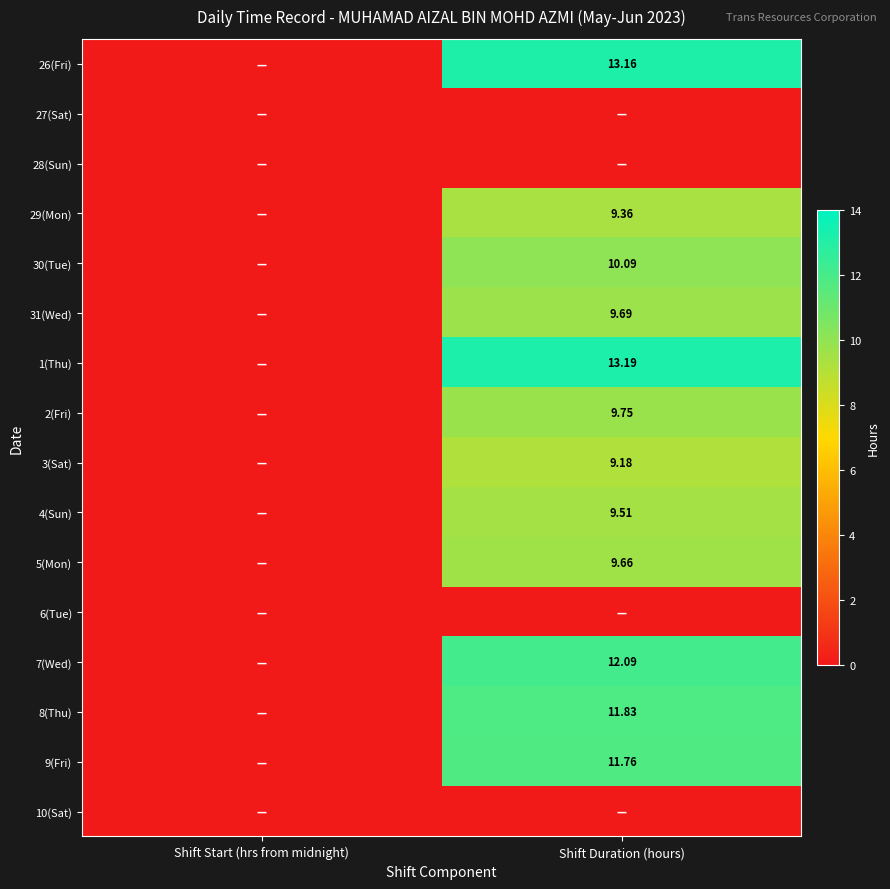

Is the value of 4(Sun) at Shift Duration (hours) greater than the value of 2(Fri) at Shift Duration (hours)?

No